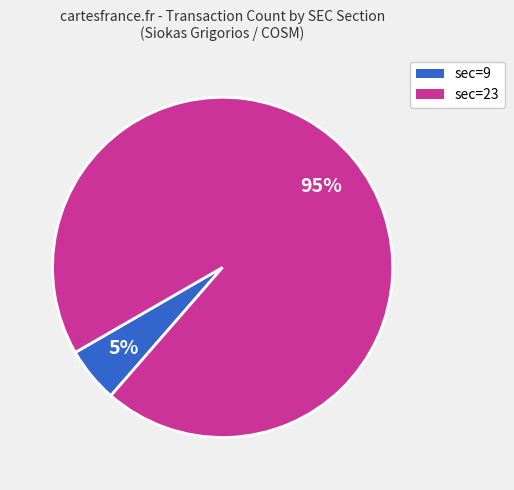

To the nearest percent, what is the average slice percentage?

50%